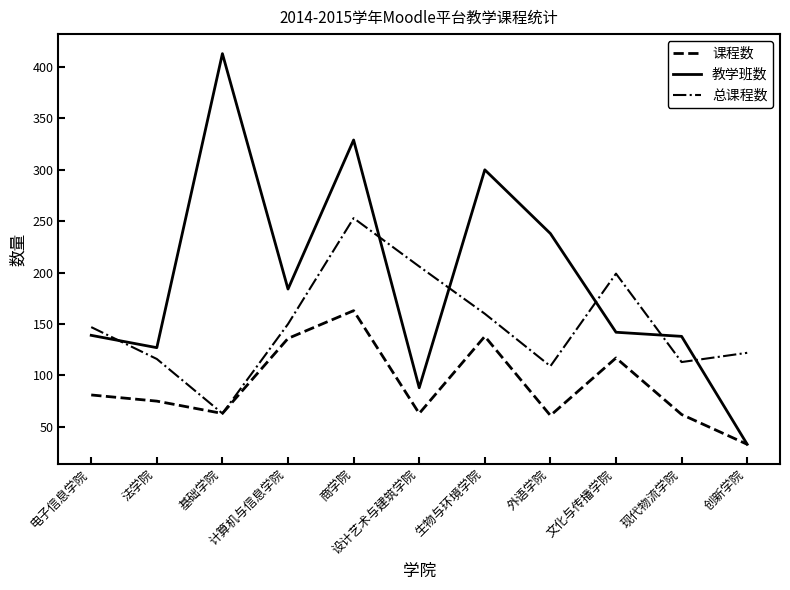

What is the total value across all series at 设计艺术与建筑学院?

357